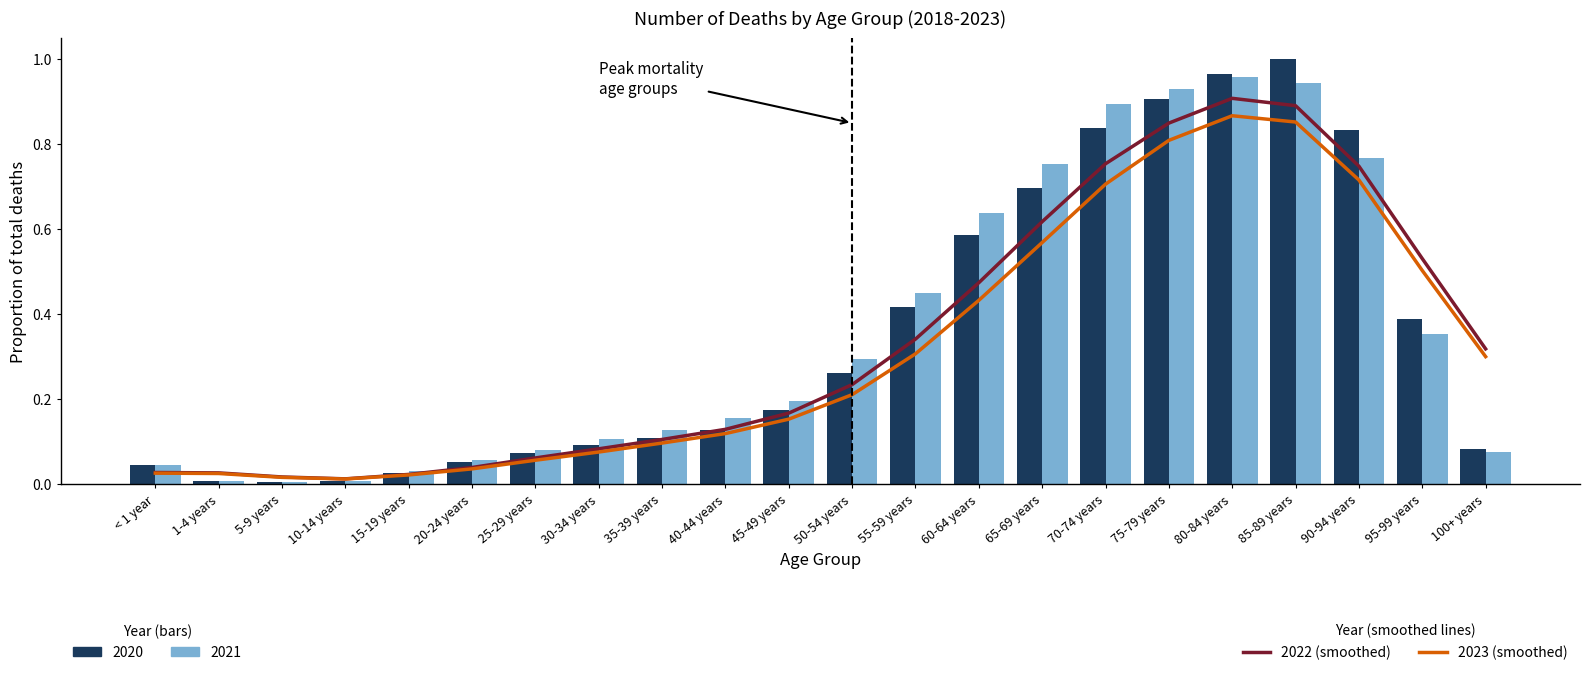

What value does the 2022 (smoothed) series have at 30-34 years?

0.1